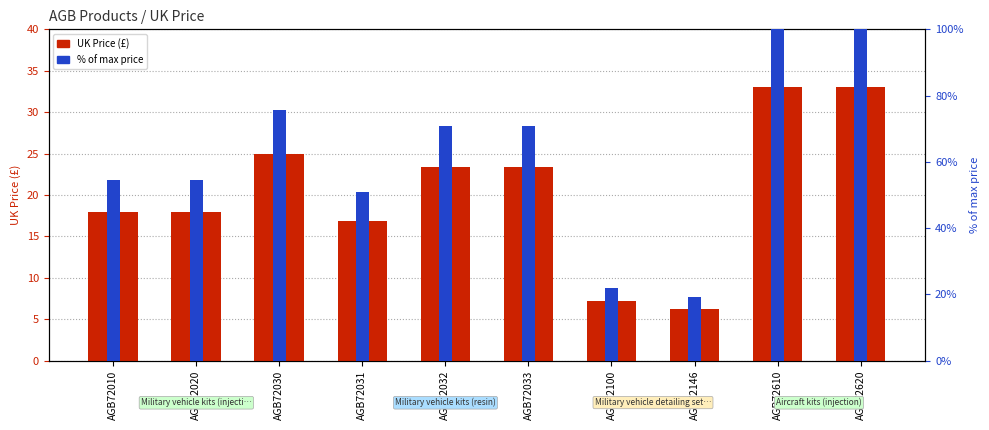

What is the value of the % of max price bar at the 8th from the left?

19.1